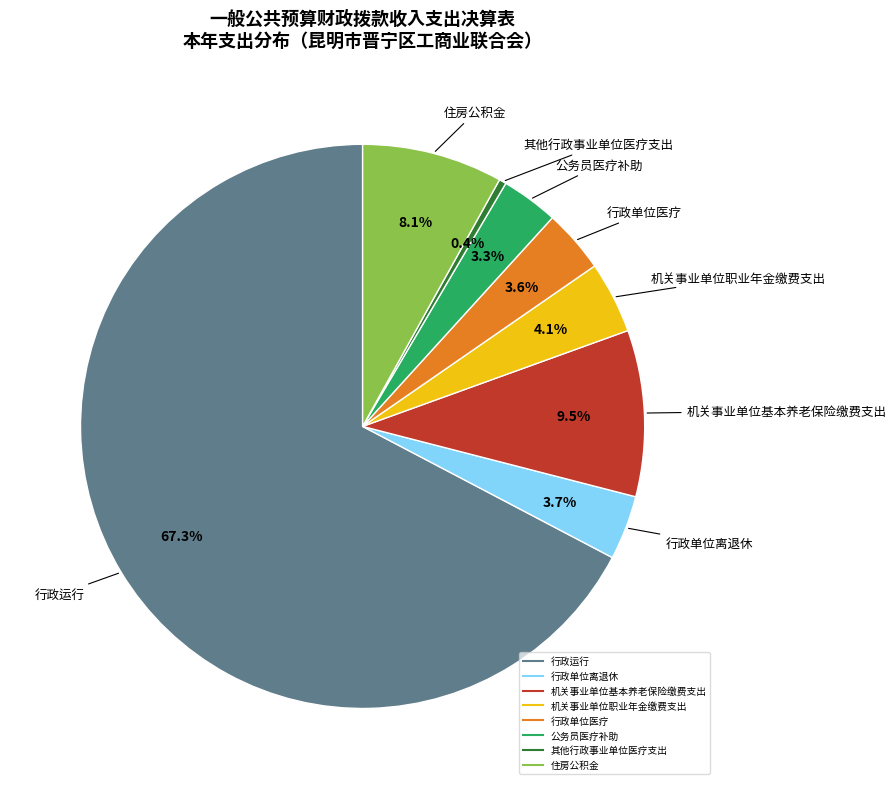

How many segments does this pie chart have?

8